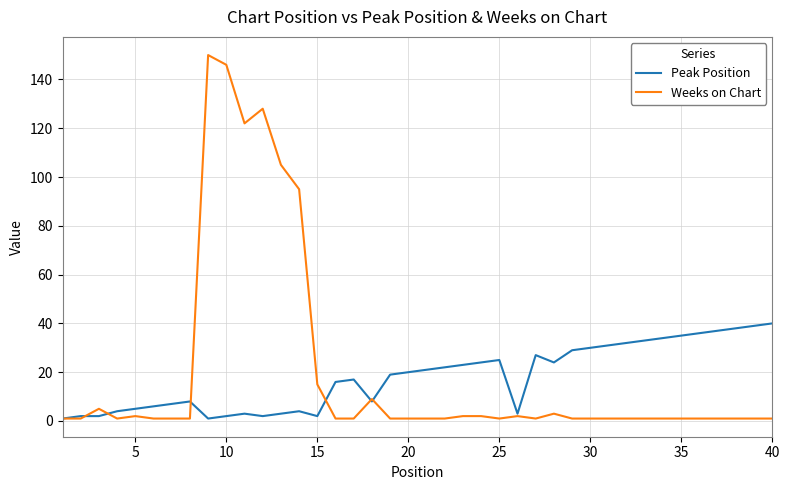

Rank the series by their maximum value, from lowest to highest.

Peak Position, Weeks on Chart